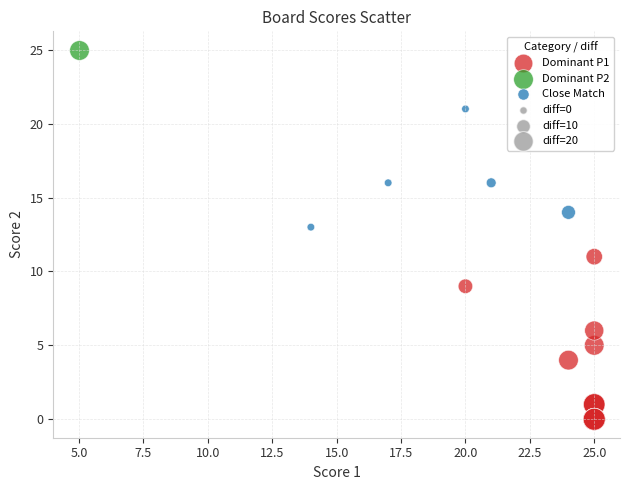

Which series contains the highest Y value?

Dominant P2